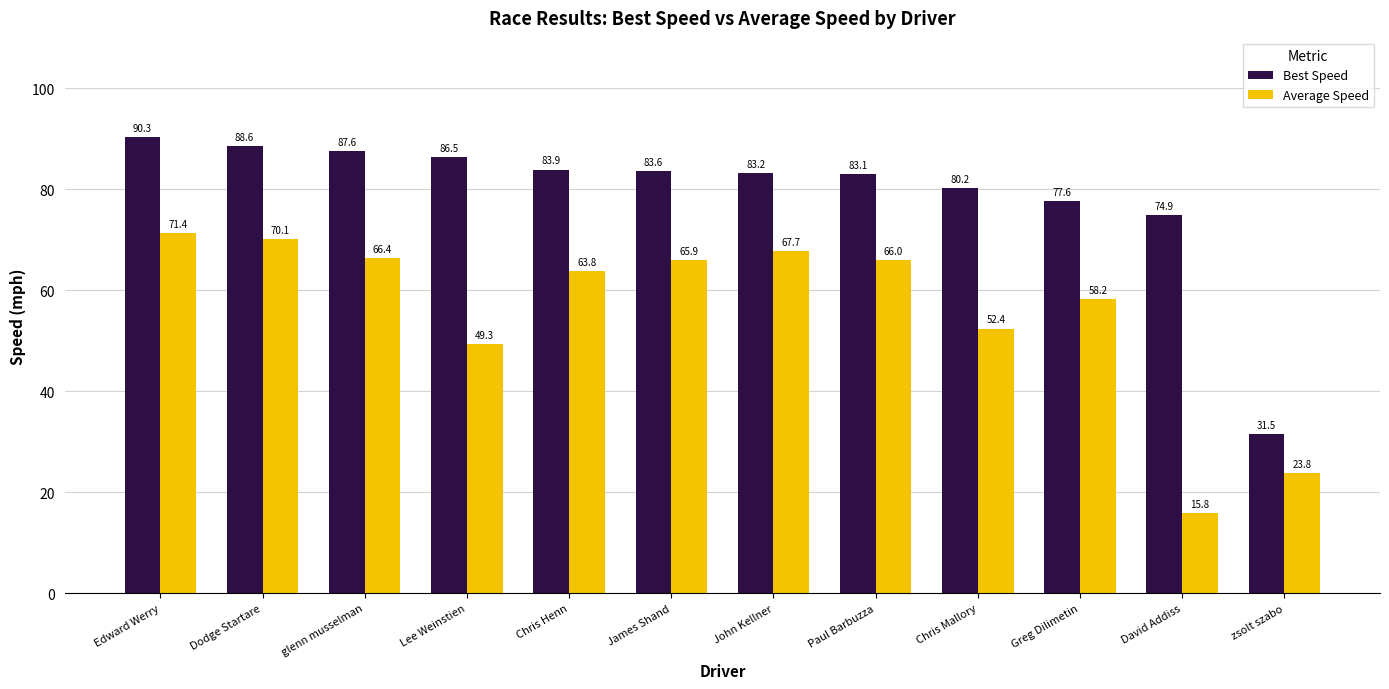

How many categories are shown in the chart?

12